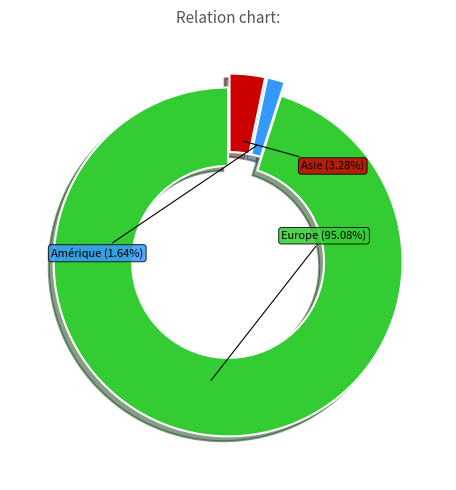

Is there any slice that represents more than half of the pie?

Yes